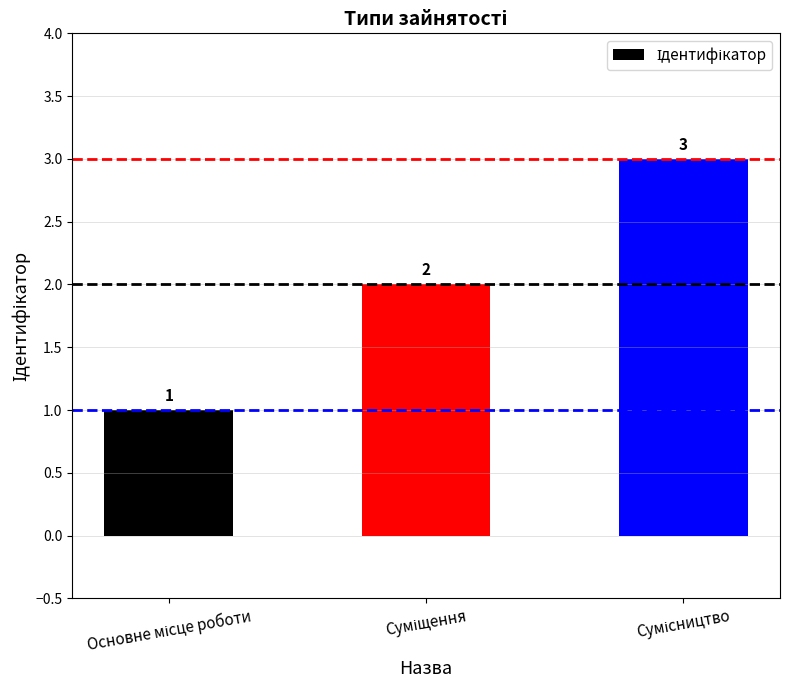

How many values are between 1 and 3?

3